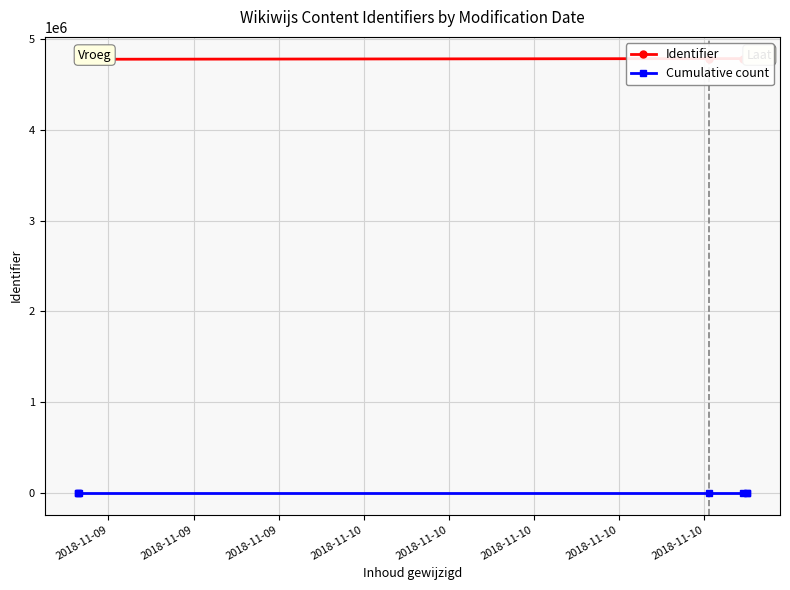

Reading right to left, list all the values displayed in this chart.

Identifier: 4784470	4784462	4784476	4784460	4777224	4784459	4784474
Cumulative count: 7	6	5	4	3	2	1